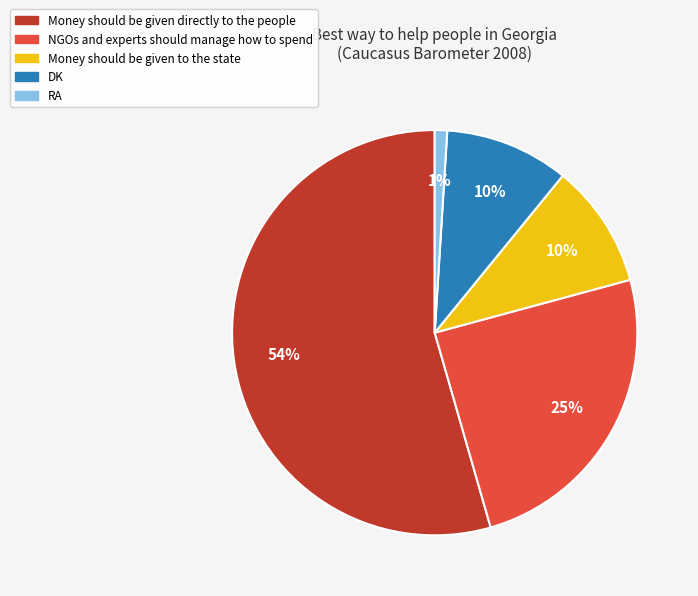

To the nearest percent, what is the combined percentage of DK and Money should be given directly to the people?

64%